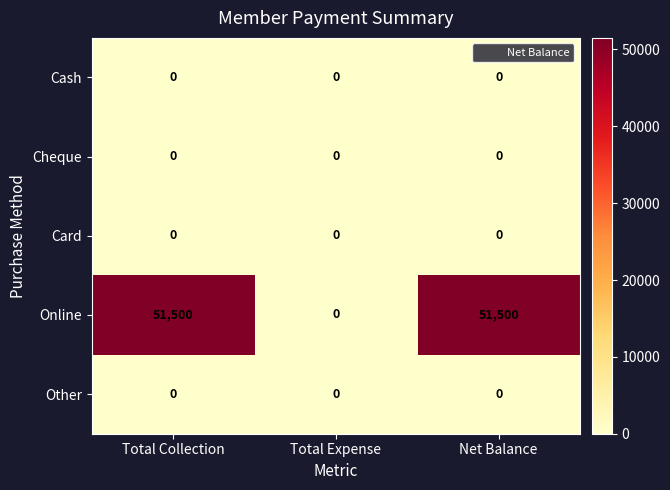

Which series has the largest total across all categories?

Online